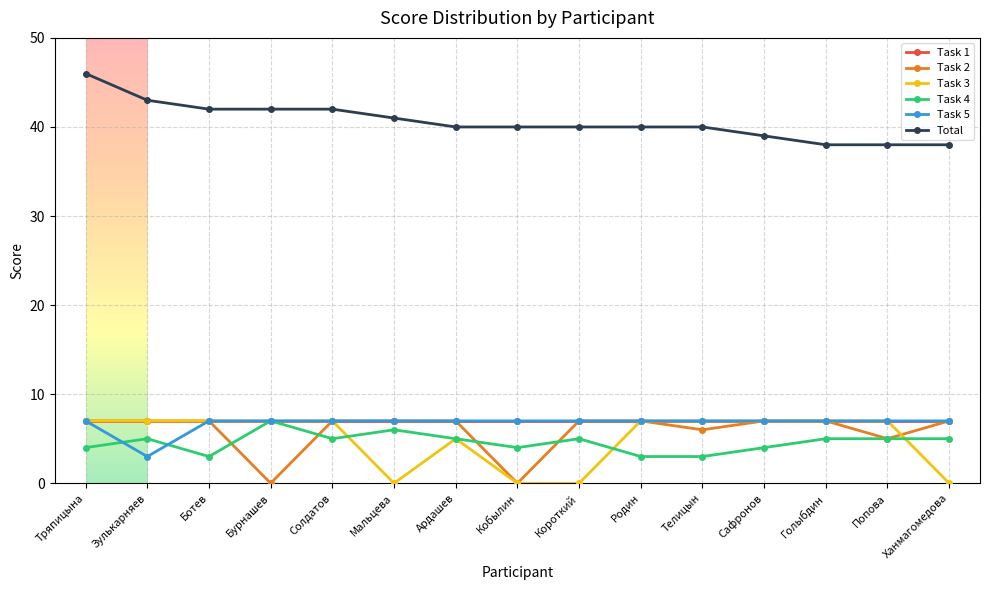

What is the label of the 4th point from the right?

Сафронов